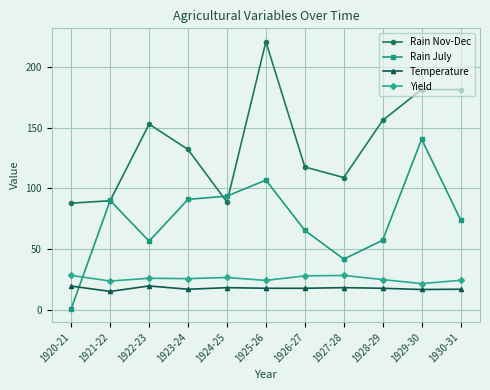

How many lines are shown in the chart?

4